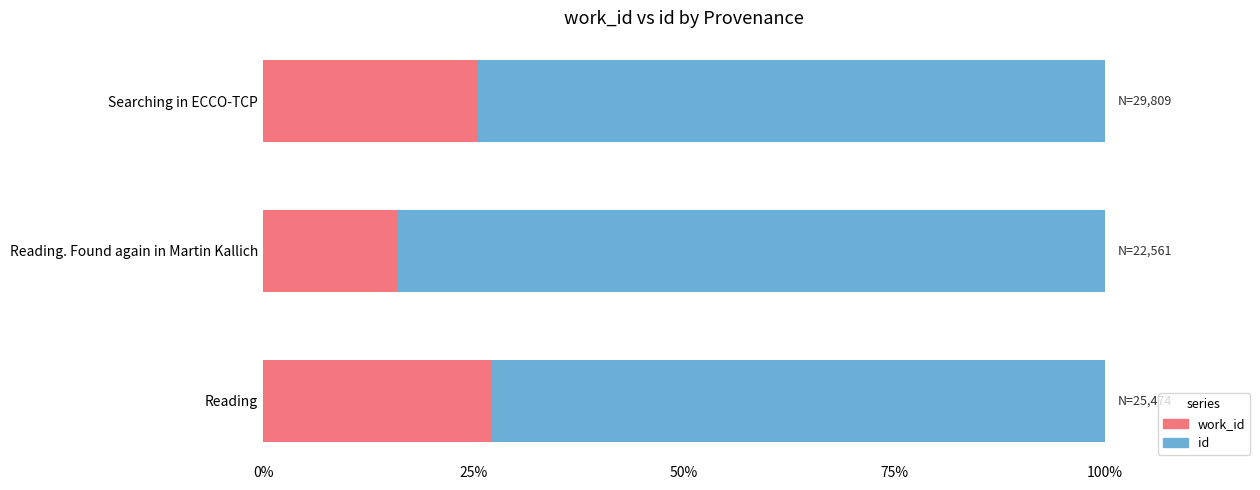

What is the total value across all series at Reading?

100.0